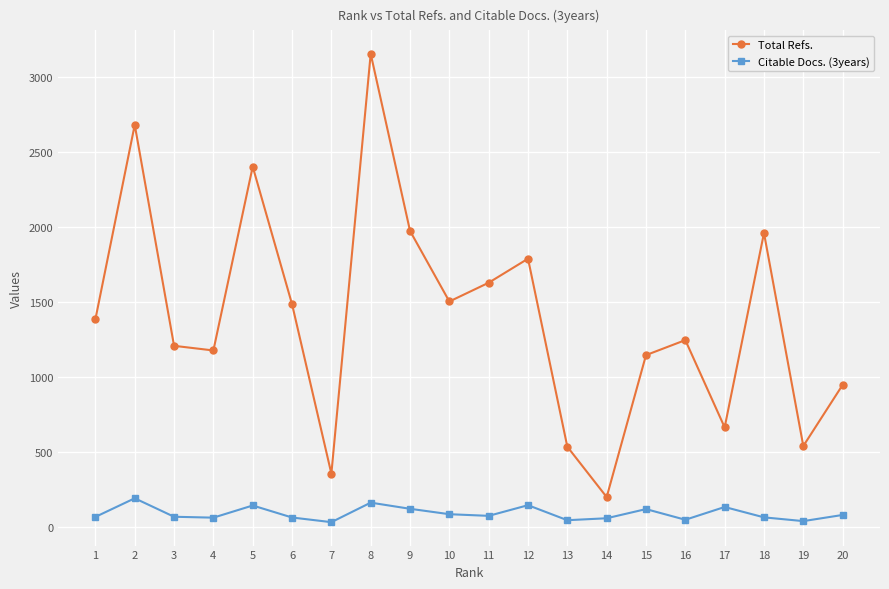

What is the value of the Total Refs. point at the 12th from the left?

1788